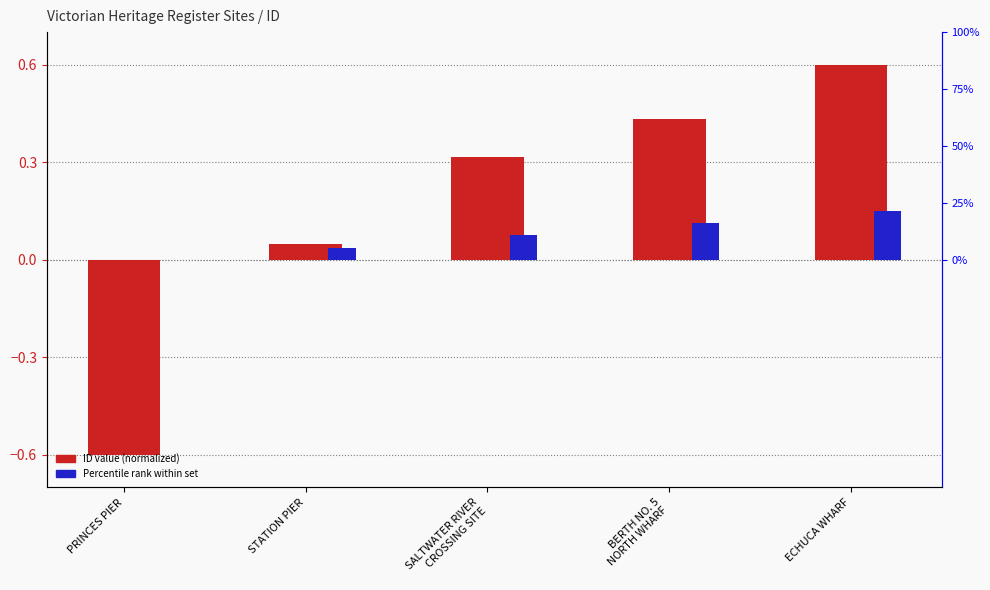

Reading left to right, what are all the values shown in this chart?

ID value (normalized): PRINCES PIER=-0.6	STATION PIER=0.0	SALTWATER RIVER
CROSSING SITE=0.3	BERTH NO. 5
NORTH WHARF=0.4	ECHUCA WHARF=0.6
Percentile rank within set: PRINCES PIER=0.0	STATION PIER=0.0	SALTWATER RIVER
CROSSING SITE=0.1	BERTH NO. 5
NORTH WHARF=0.1	ECHUCA WHARF=0.1